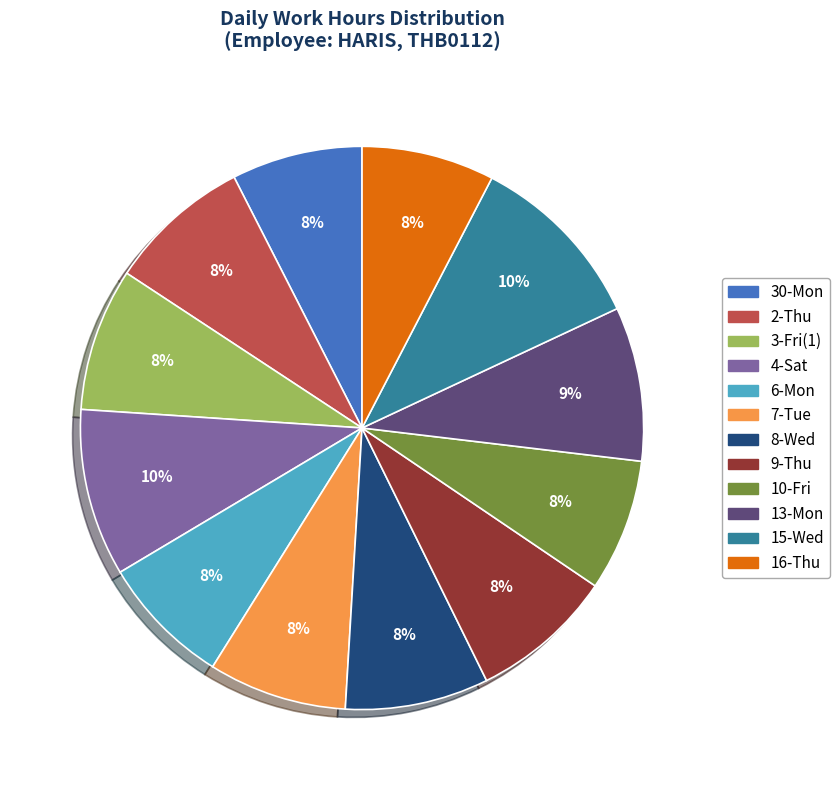

Approximately how many times larger is the value at 6-Mon compared to 10-Fri?

1.0